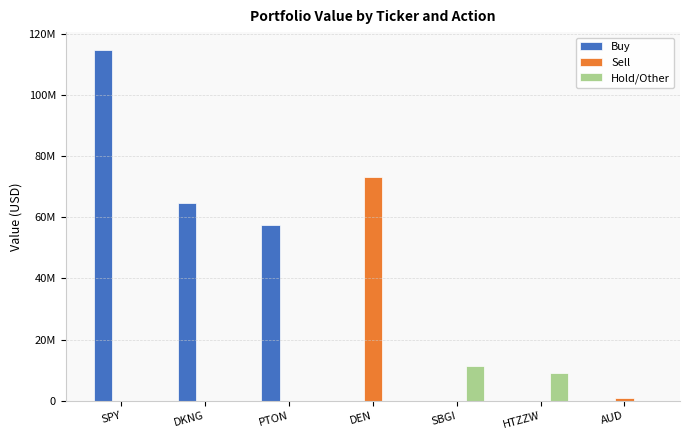

Reading left to right, list all the values displayed in this chart.

Buy: 114729000	64481586	57475957	0	0	0	0
Sell: 0	0	0	73253175	0	0	877742
Hold/Other: 0	0	0	0	11225440	9117346	0